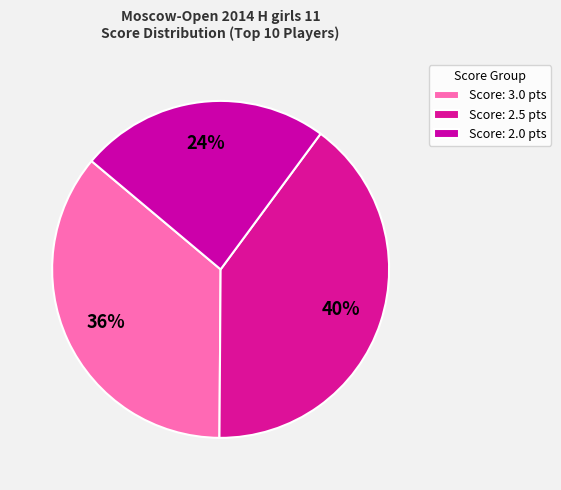

To the nearest percent, what is the difference between the largest and smallest slice percentages?

16%